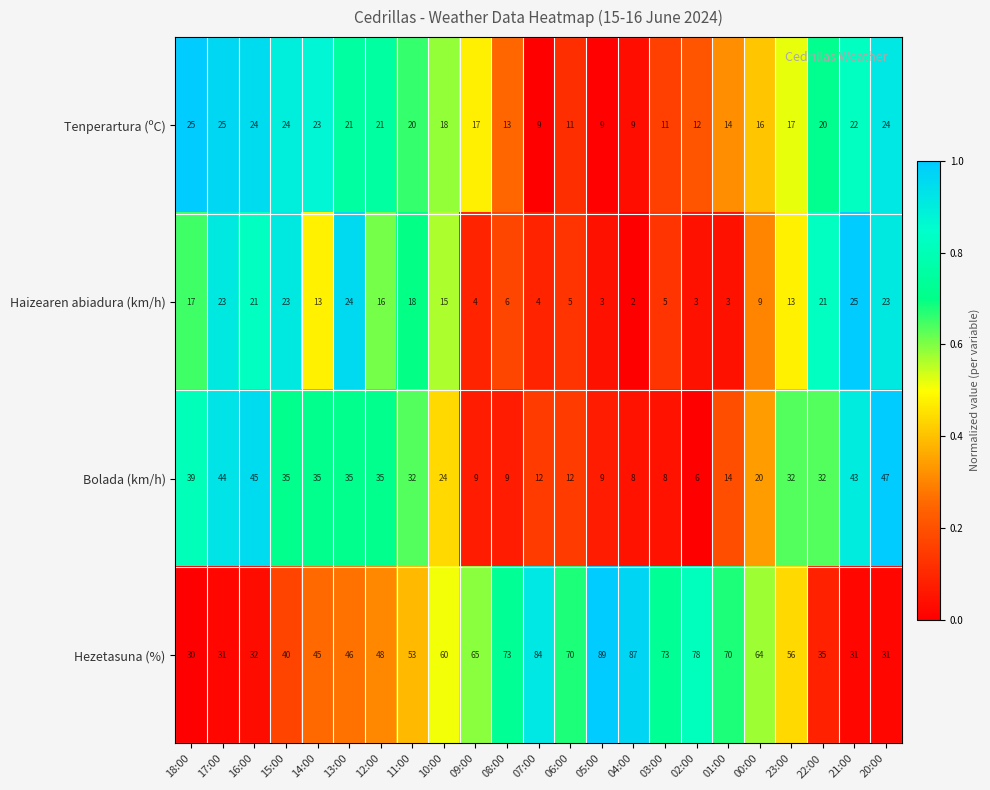

Read the Tenperartura (ºC) value at 14:00, to the nearest 10.

20